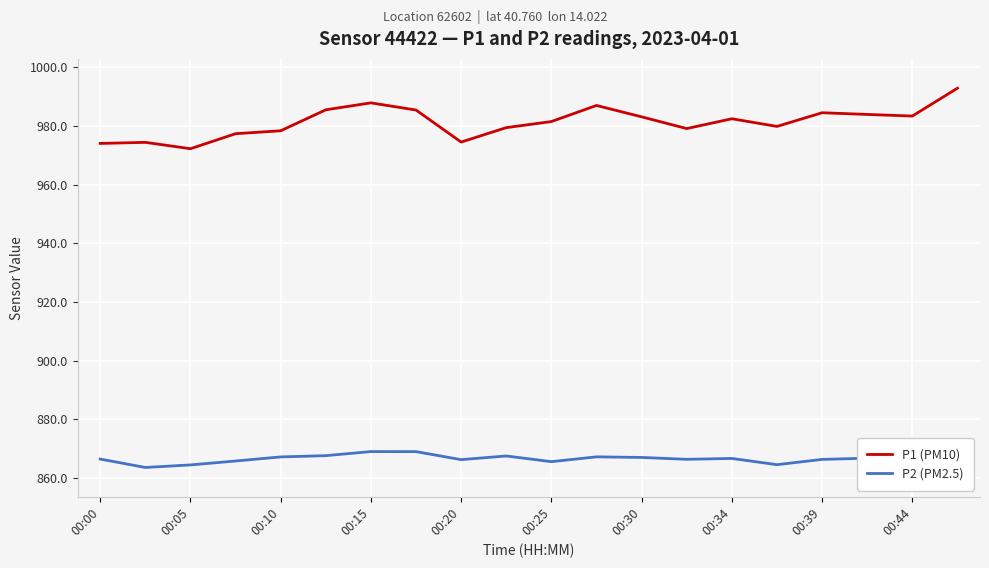

Which series has the widest spread of values?

P1 (PM10)